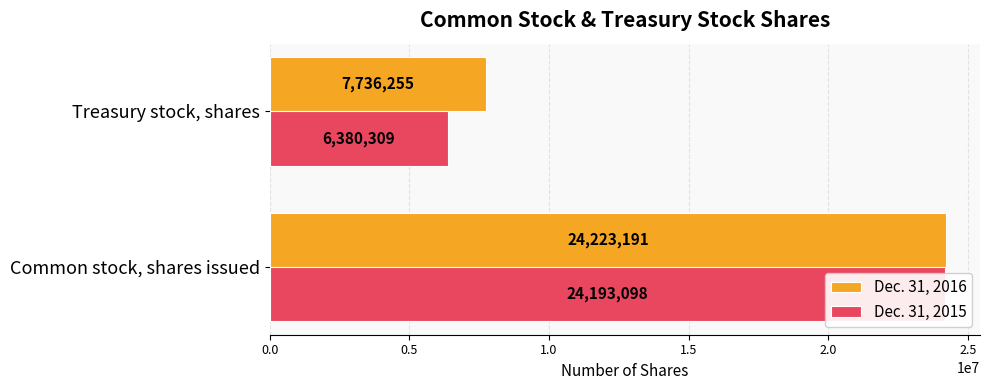

True or false: Dec. 31, 2015 has a value of 8699969 at Treasury stock, shares.

False